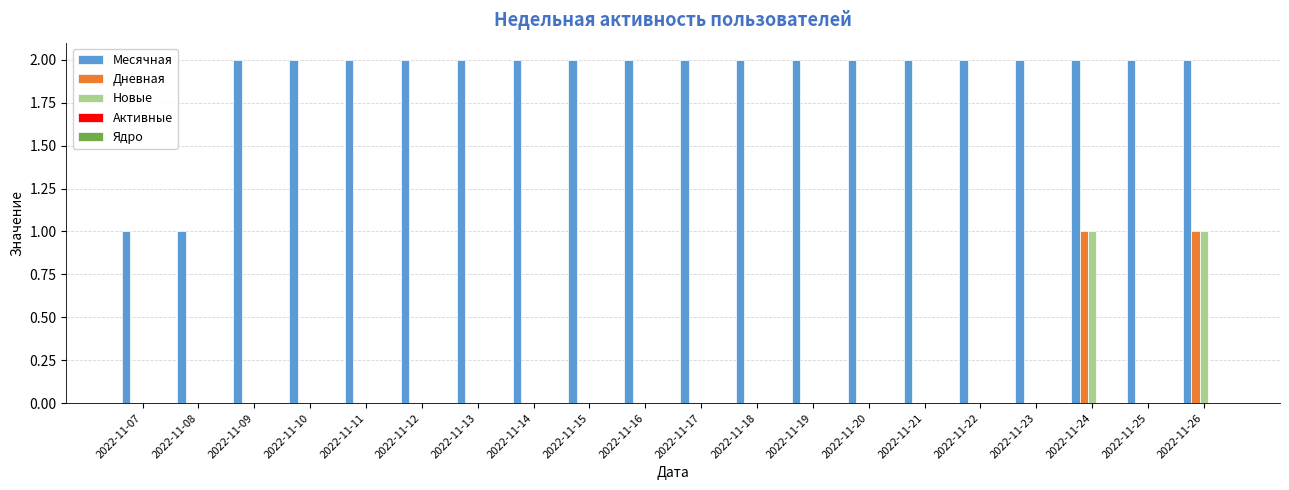

The value of Дневная at 2022-11-12 is 0. True or false?

True